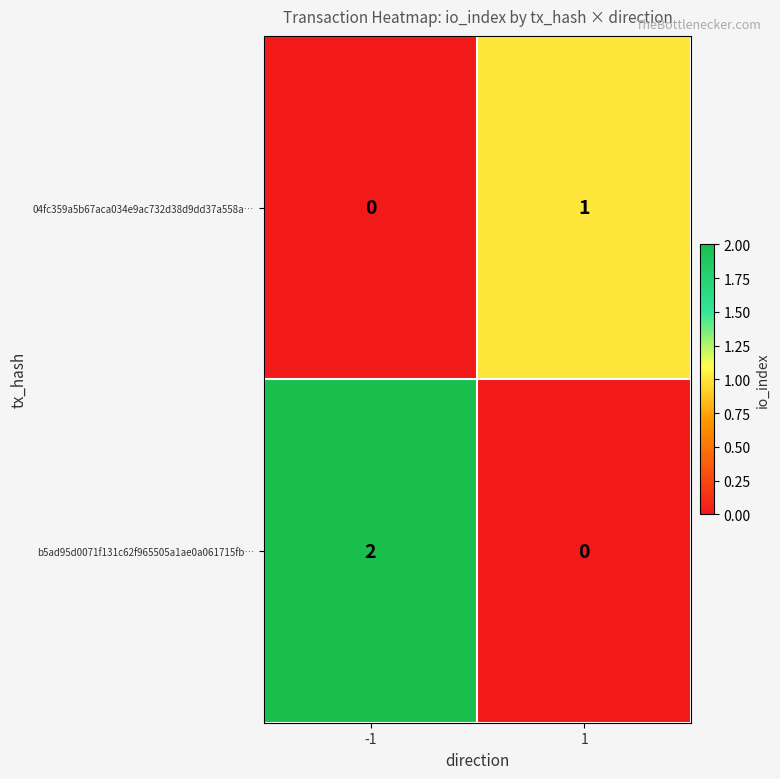

At which category does the chart reach its peak across all series?

-1